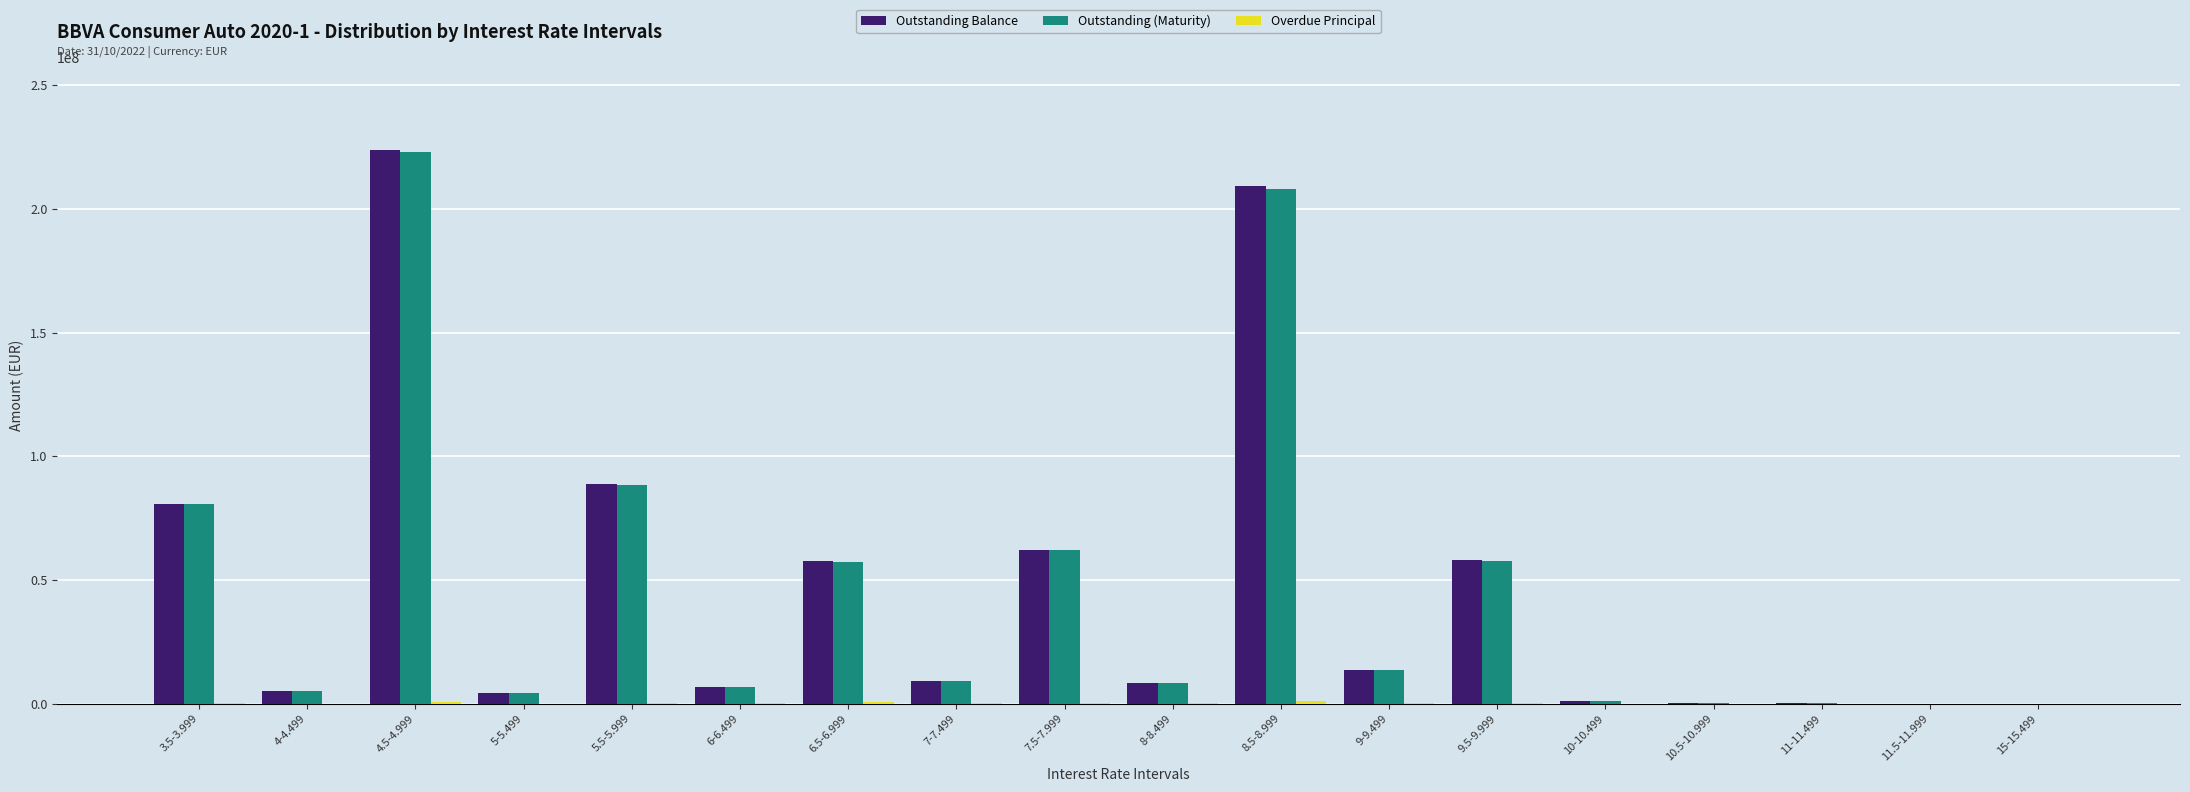

Which series changed the most between 5-5.499 and 15-15.499?

Outstanding Balance